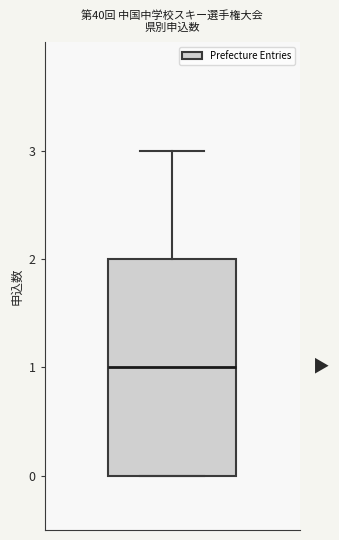

Read this box plot against the y-axis: the position of the median line, the range covered by the box, and the ends of both whiskers. The values are not printed on the chart, so give them approximately, as read against the axis.

median 1, box 0 to 2, whiskers 0 to 3